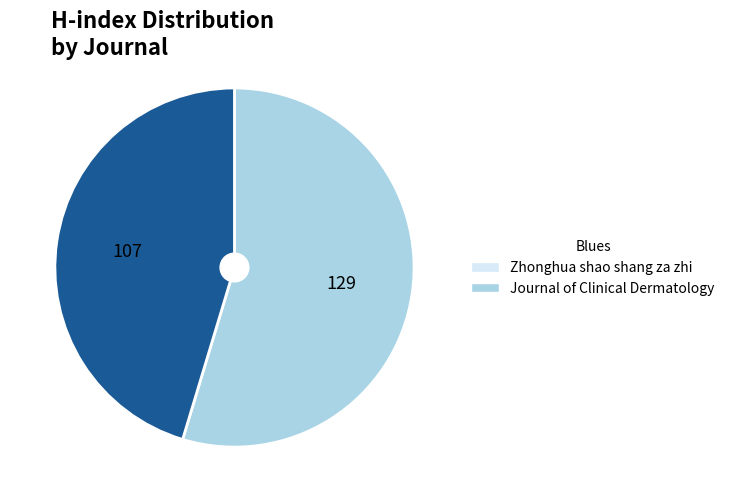

What is the ratio of the value at Journal of Clinical Dermatology to the value at Zhonghua shao shang za zhi?

0.8